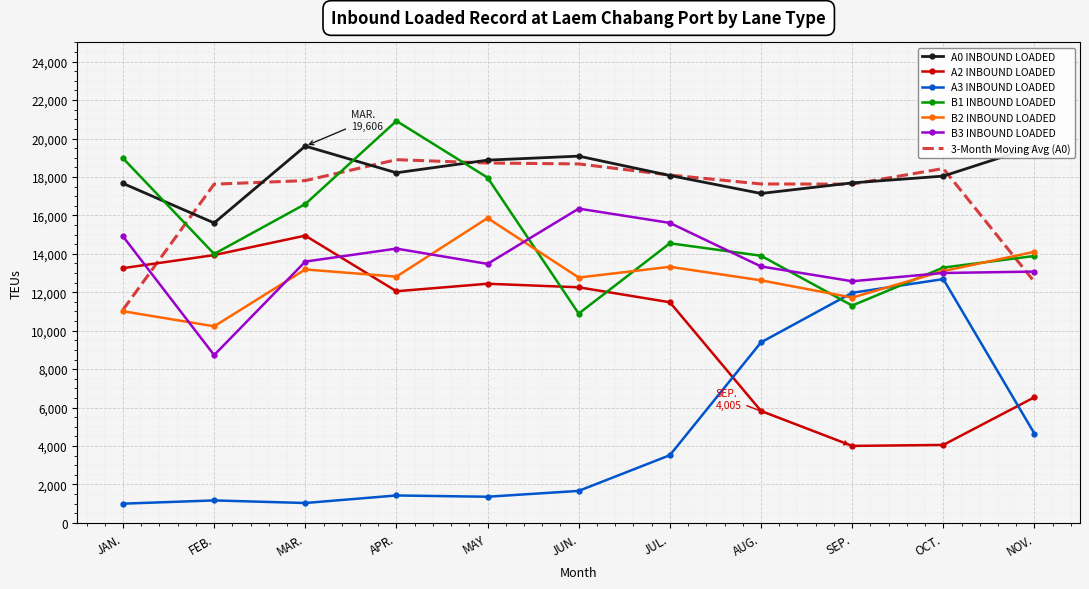

True or false: 3-Month Moving Avg (A0) and A3 INBOUND LOADED intersect in this chart.

False